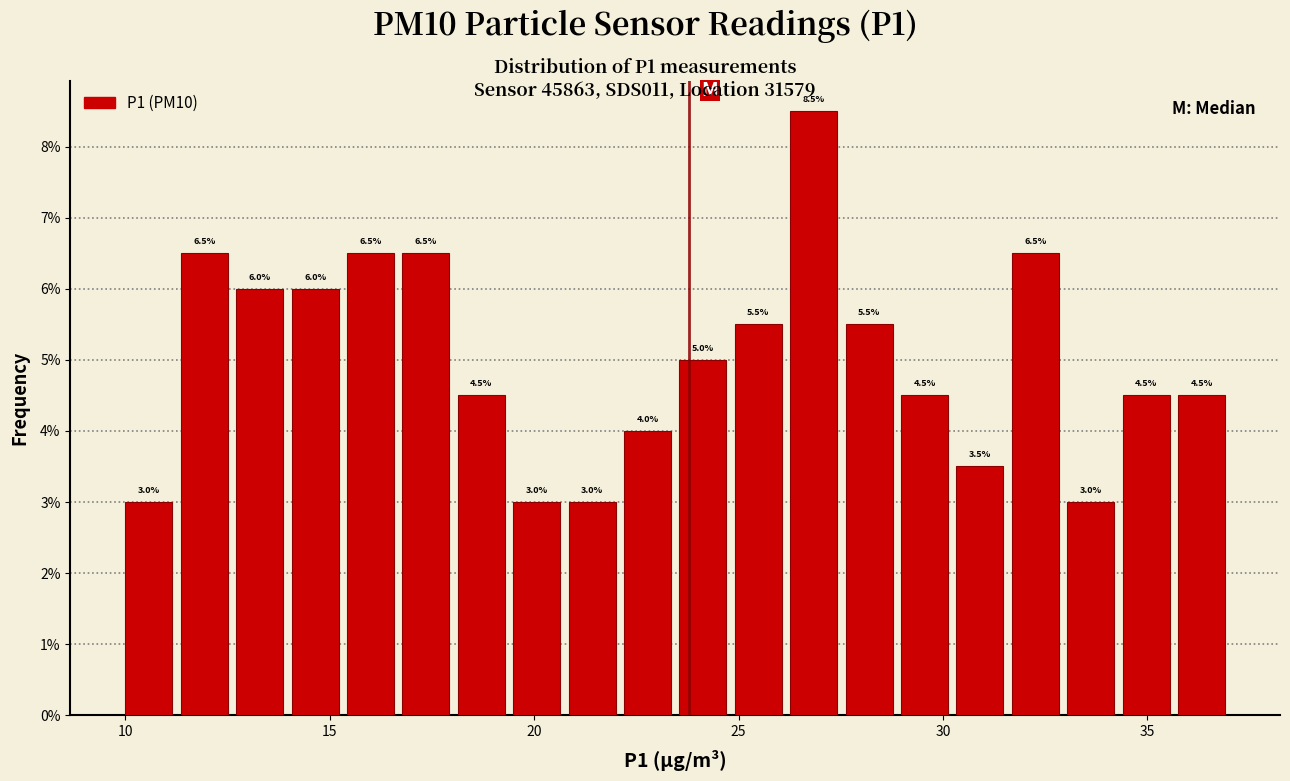

Around what value on the x-axis is the tallest bar? Give the approximate position of its centre, as read against the axis.

27.0